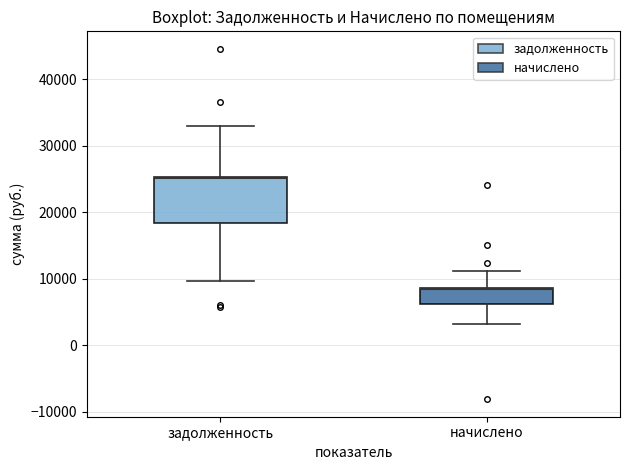

Reading left to right, transcribe this box plot: for each box, give where its median line is, the range the box spans, and where its two whiskers end, as read against the y-axis. The values are not printed on the chart, so give them approximately, as read against the axis.

задолженность: median 25000 (drawn on the box's upper edge), box 18000 to 25000, whiskers 10000 to 33000
начислено: median 8000 (drawn on the box's upper edge), box 6000 to 9000, whiskers 3000 to 11000